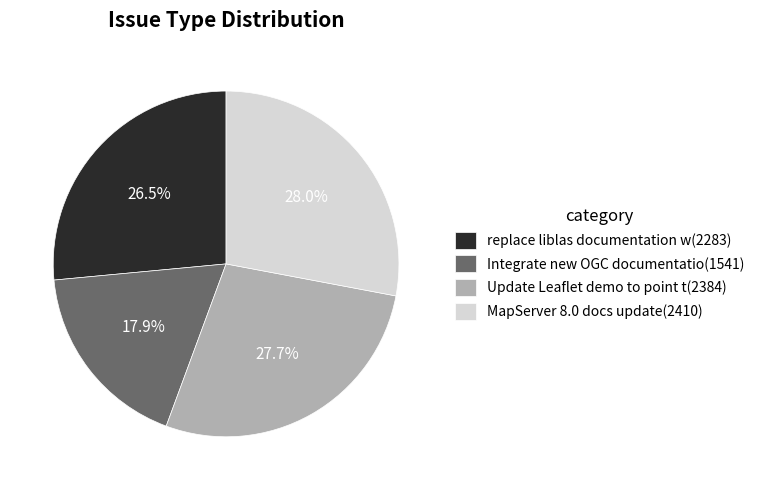

Which has a higher value, replace liblas documentation w(2283) or Update Leaflet demo to point t(2384)?

Update Leaflet demo to point t(2384)